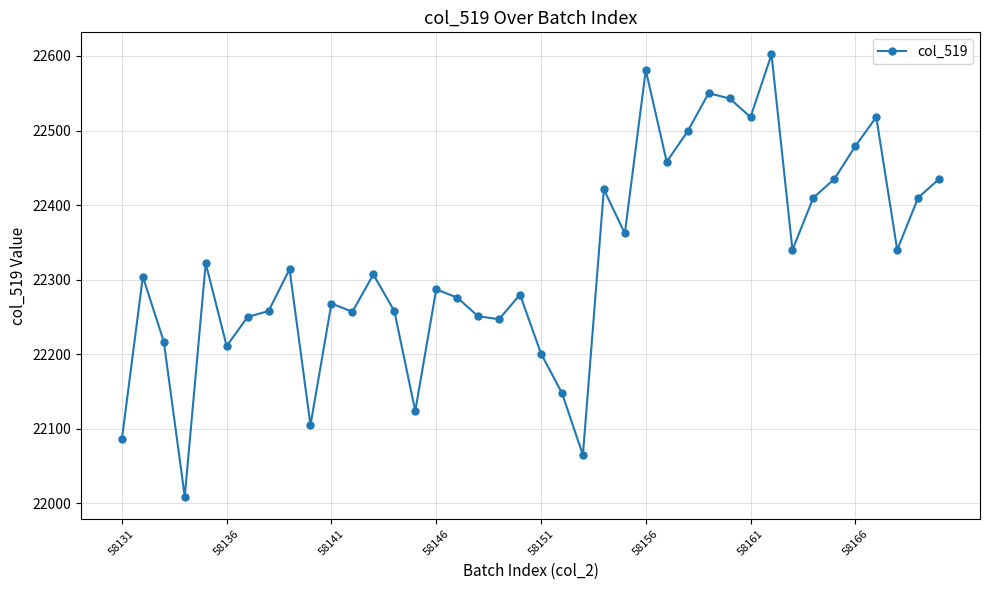

What is the value of the 15th point from the left?

22124